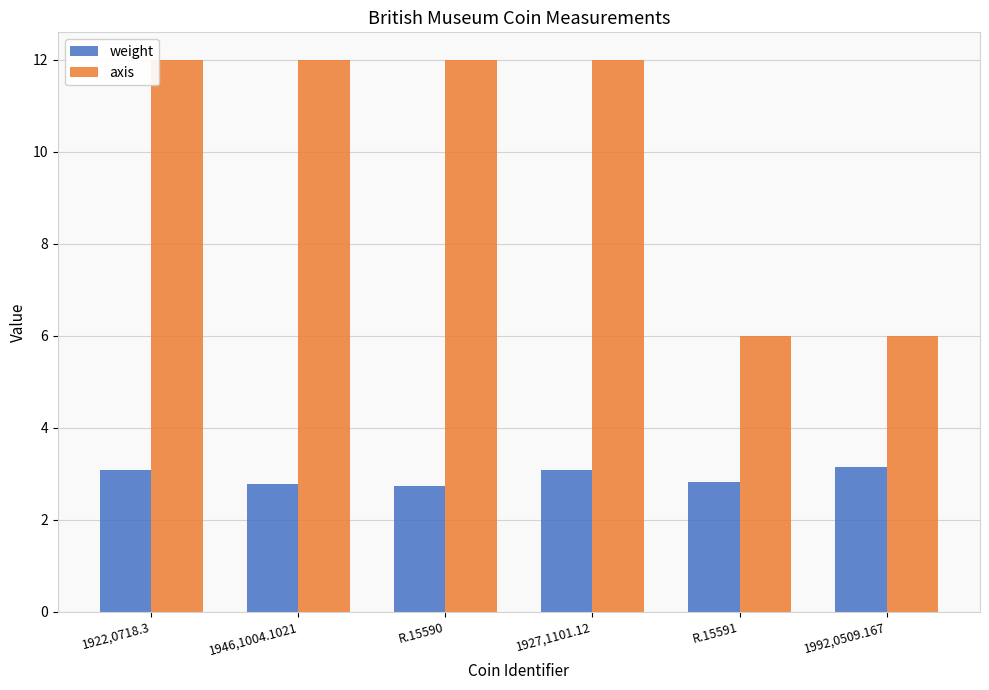

At how many categories does at least one series exceed 7?

4